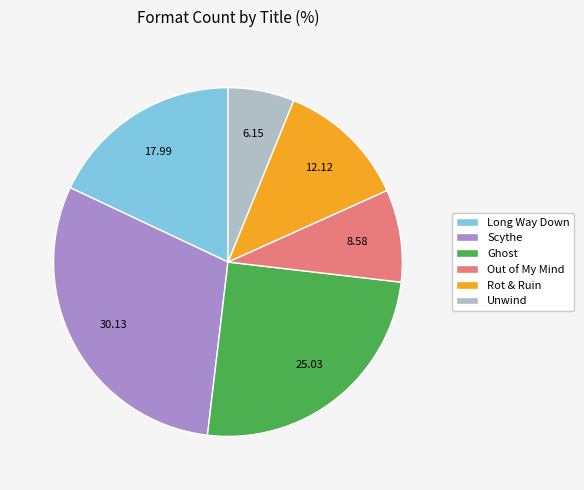

Do Rot & Ruin and Ghost together represent more than half of the pie?

No